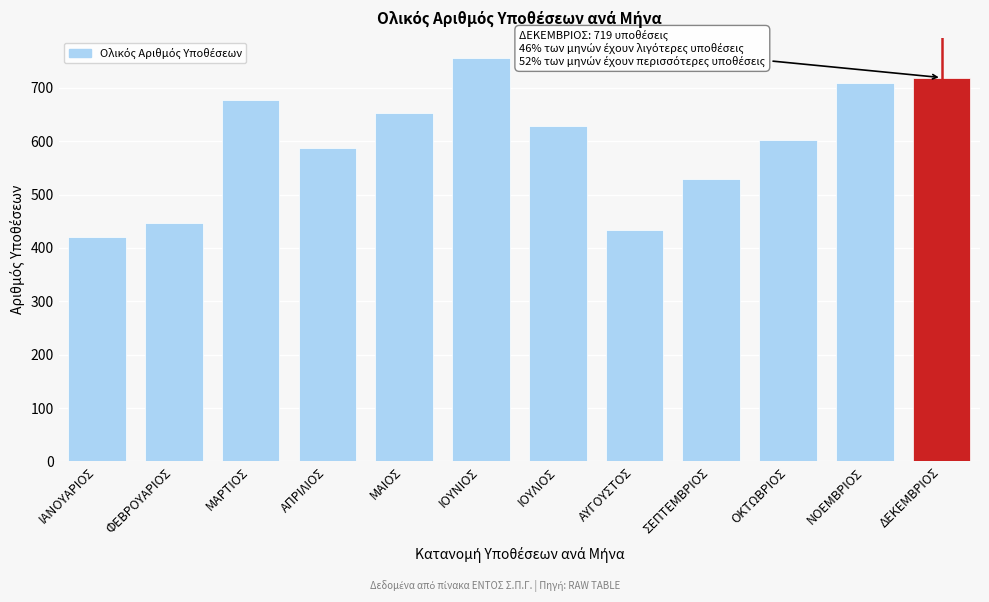

Reading left to right, transcribe all the data shown in this chart.

ΙΑΝΟΥΑΡΙΟΣ=420	ΦΕΒΡΟΥΑΡΙΟΣ=447	ΜΑΡΤΙΟΣ=678	ΑΠΡΙΛΙΟΣ=588	ΜΑΙΟΣ=652	ΙΟΥΝΙΟΣ=756	ΙΟΥΛΙΟΣ=628	ΑΥΓΟΥΣΤΟΣ=434	ΣΕΠΤΕΜΒΡΙΟΣ=529	ΟΚΤΩΒΡΙΟΣ=602	ΝΟΕΜΒΡΙΟΣ=709	ΔΕΚΕΜΒΡΙΟΣ=719